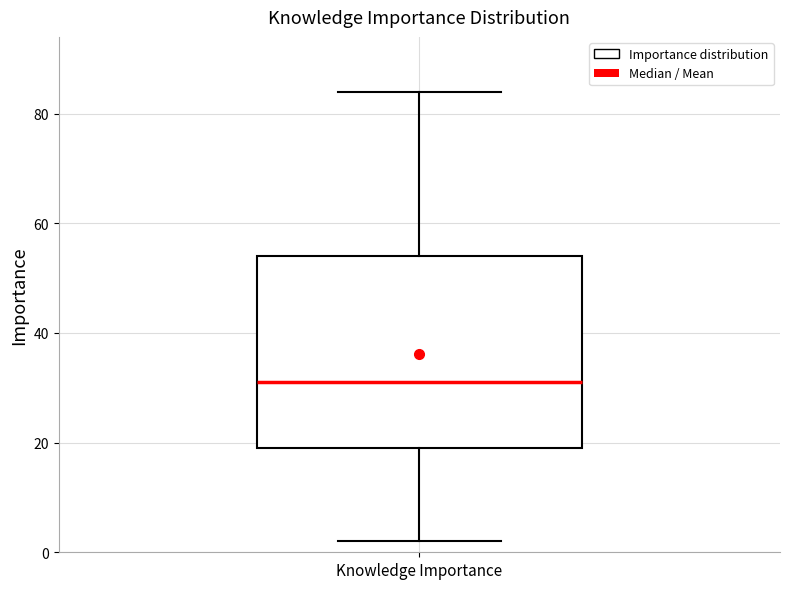

Transcribe this box plot: give where the median line is, the range the box spans, and where the two whiskers end, as read against the y-axis. The values are not printed on the chart, so give them approximately, as read against the axis.

median 32, box 20 to 54, whiskers 2 to 84